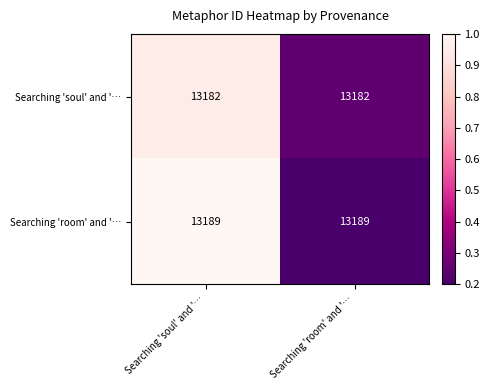

What is the sum of the Searching 'room' and '… values at Searching 'soul' and '… and Searching 'room' and '…?

26378